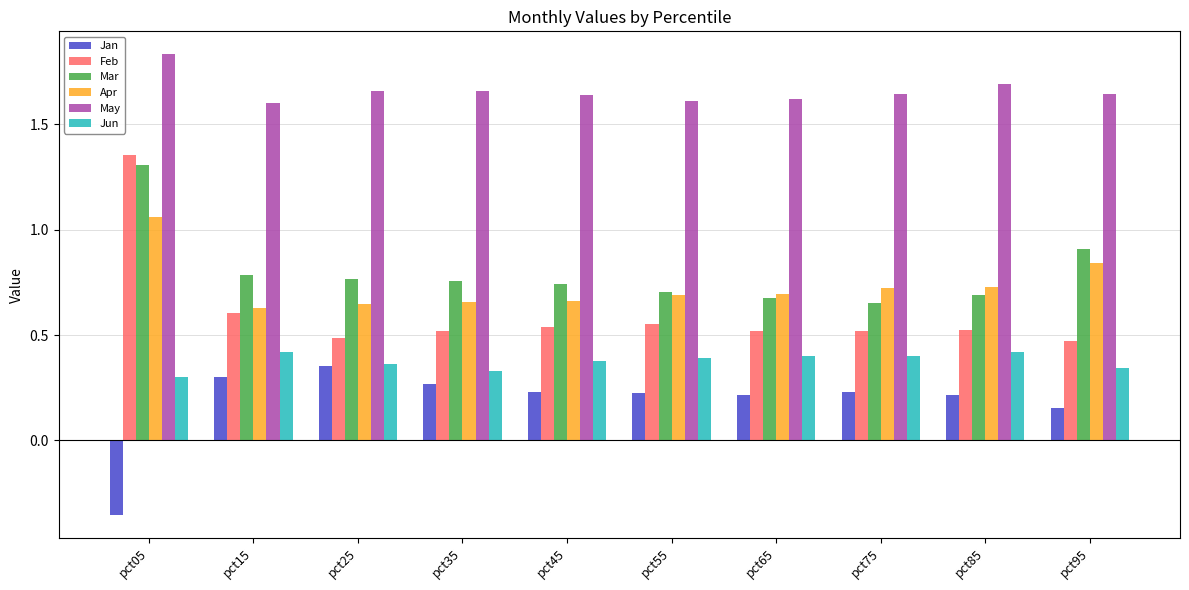

What is the sum of all Feb values?

6.1